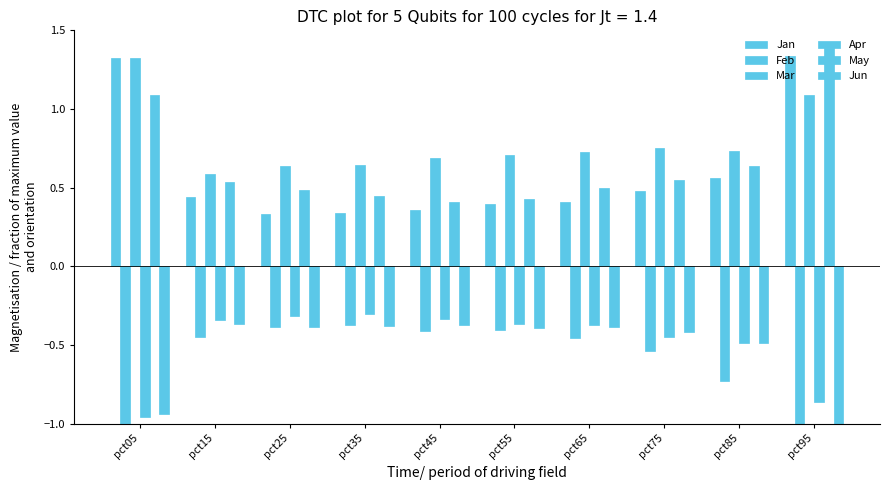

The value of Feb at pct65 is -0.7. True or false?

False